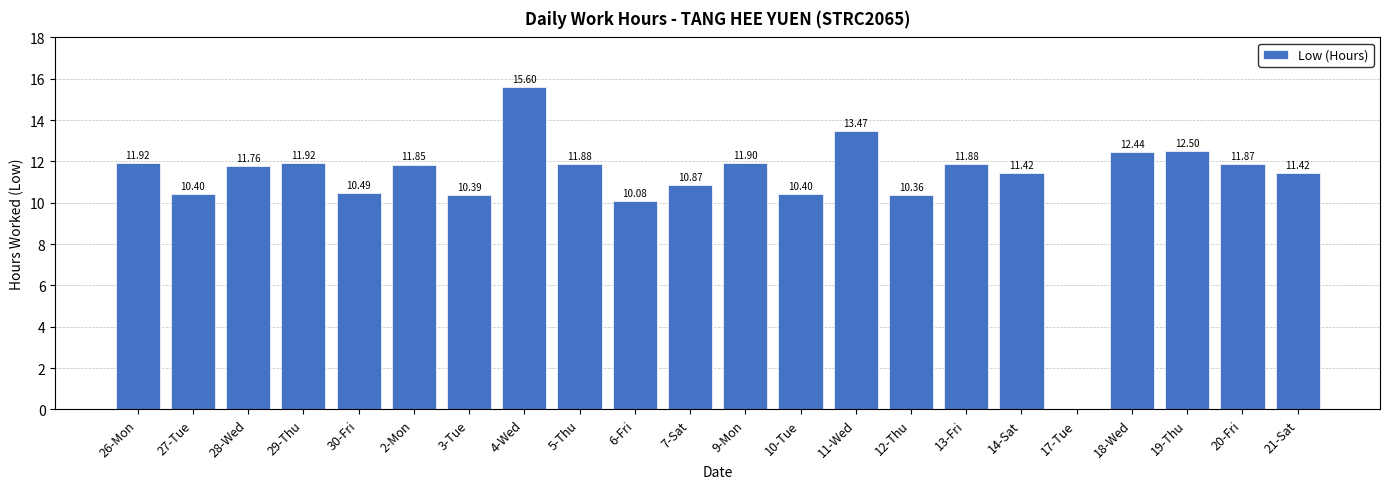

True or false: the data shows 11.9 at 29-Thu.

True